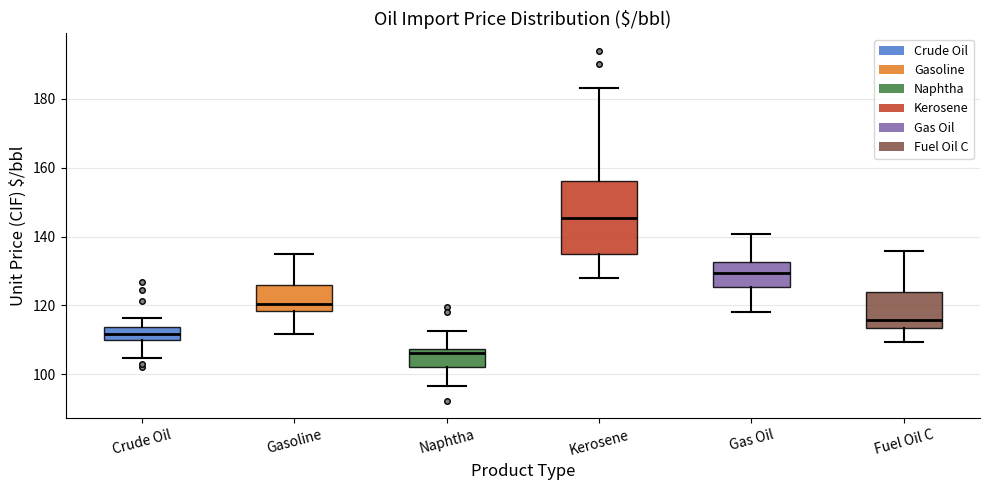

Which box has the lowest median line?

Naphtha